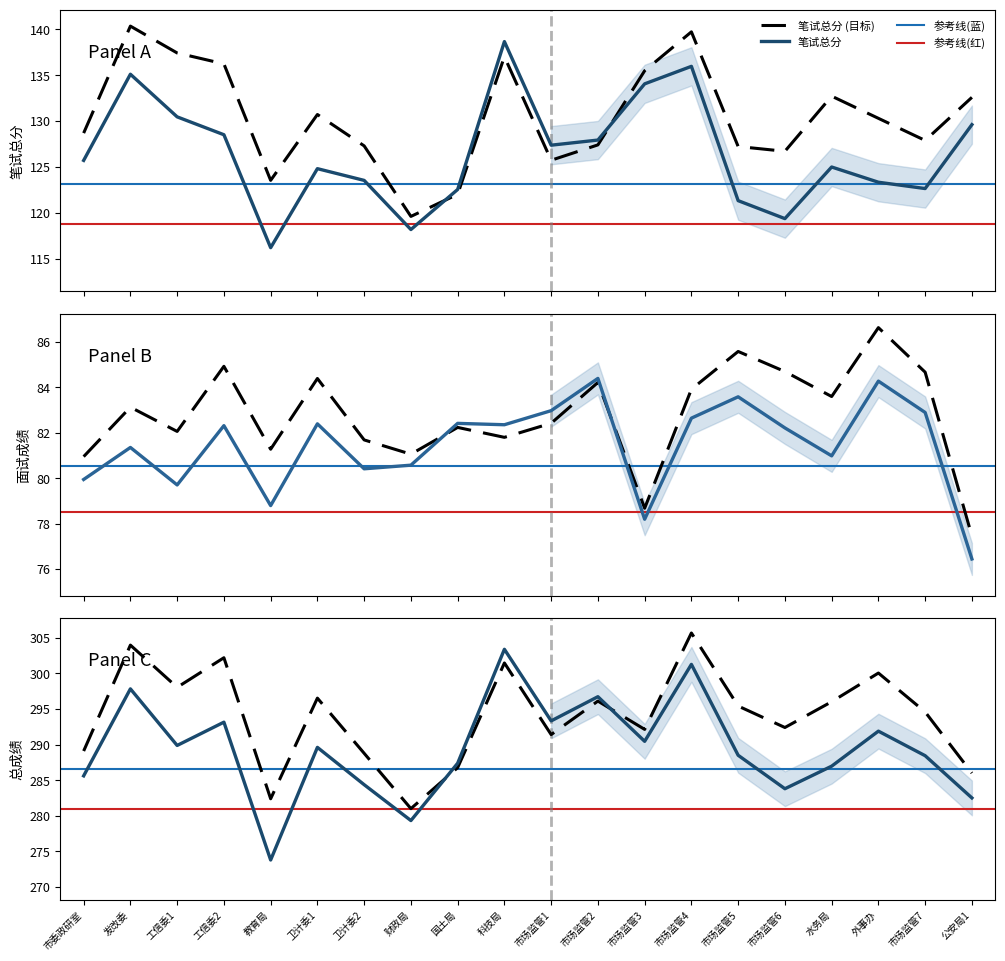

Count the number of categories in the chart.

20